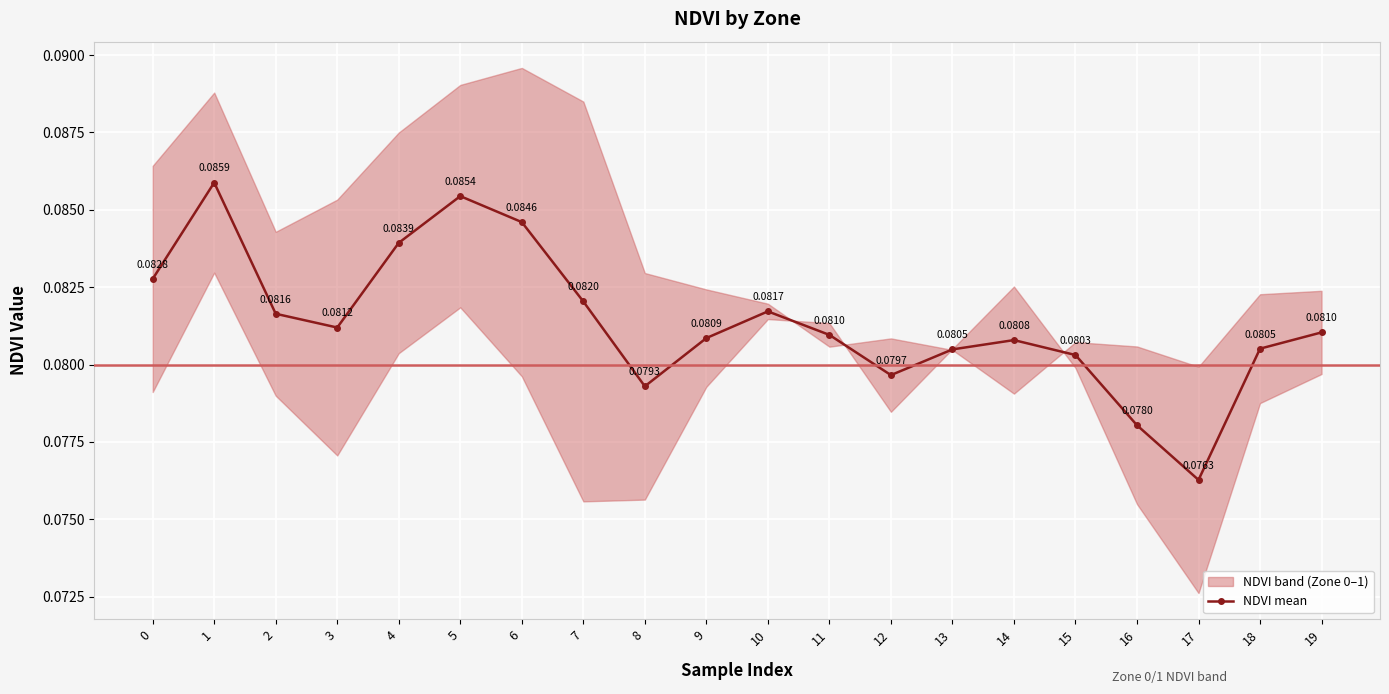

The chart shows a value of 0.0 at 11. True or false?

False